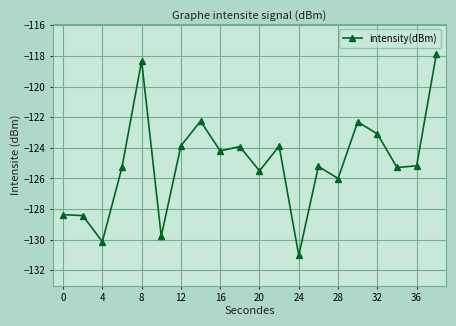

What is the minimum value shown in the chart?

-131.0